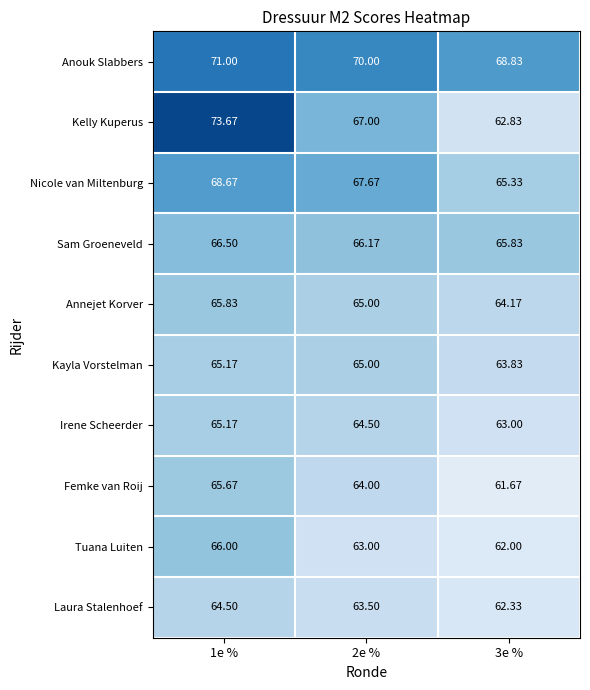

At which category is the sum across all series the highest?

1e %